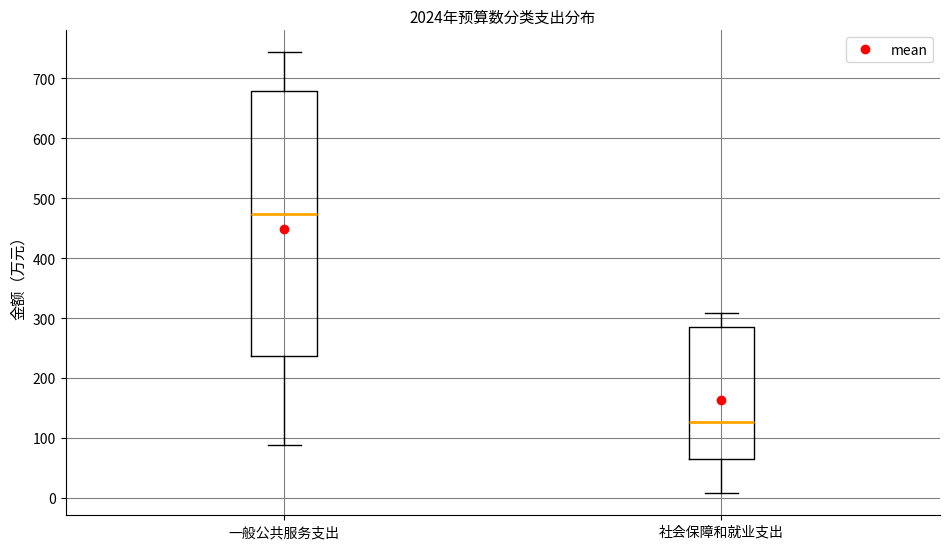

Which box has the highest median line?

一般公共服务支出